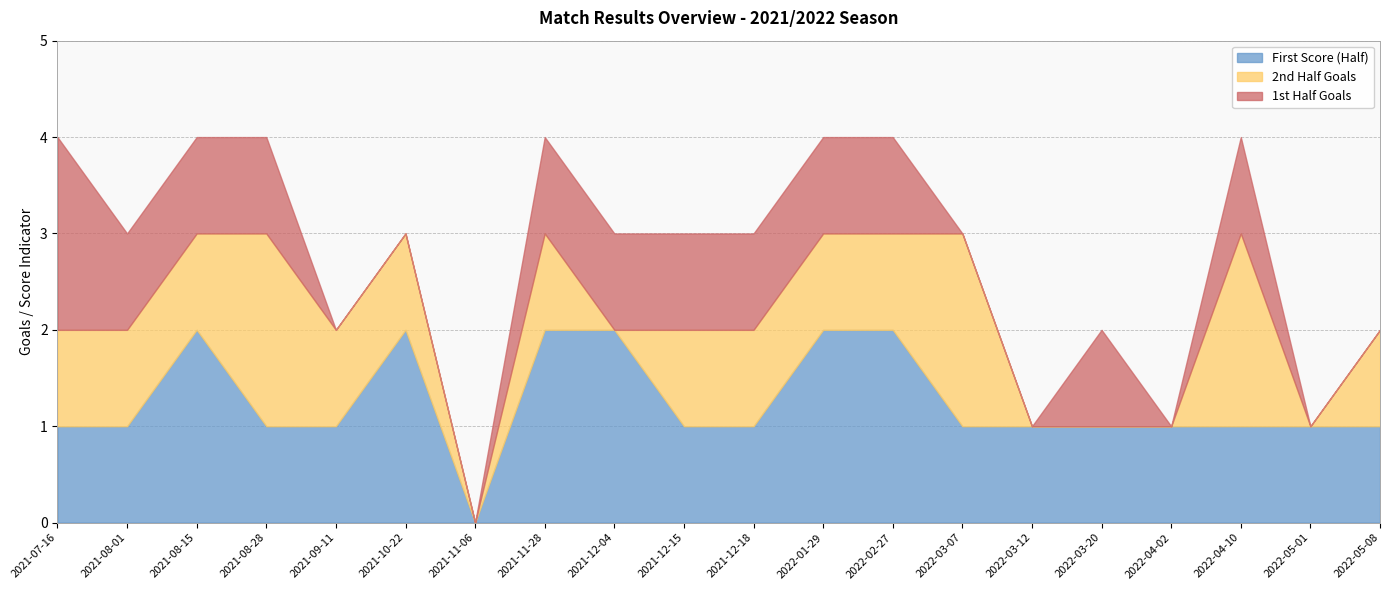

How many lines are shown in the chart?

3